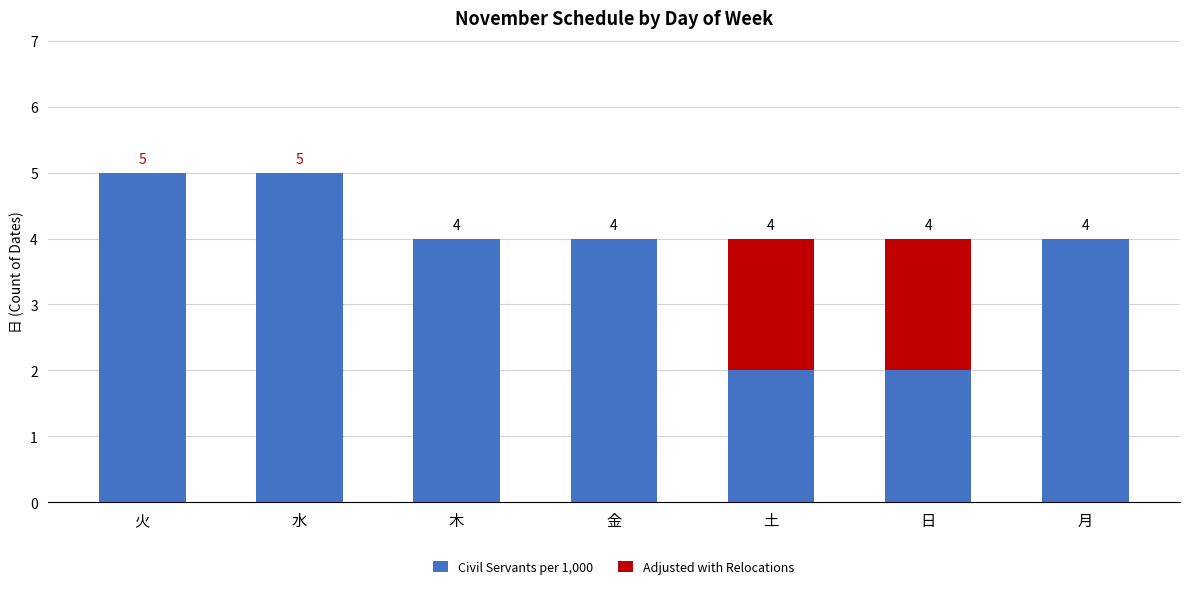

At which label does Adjusted with Relocations reach its peak?

土